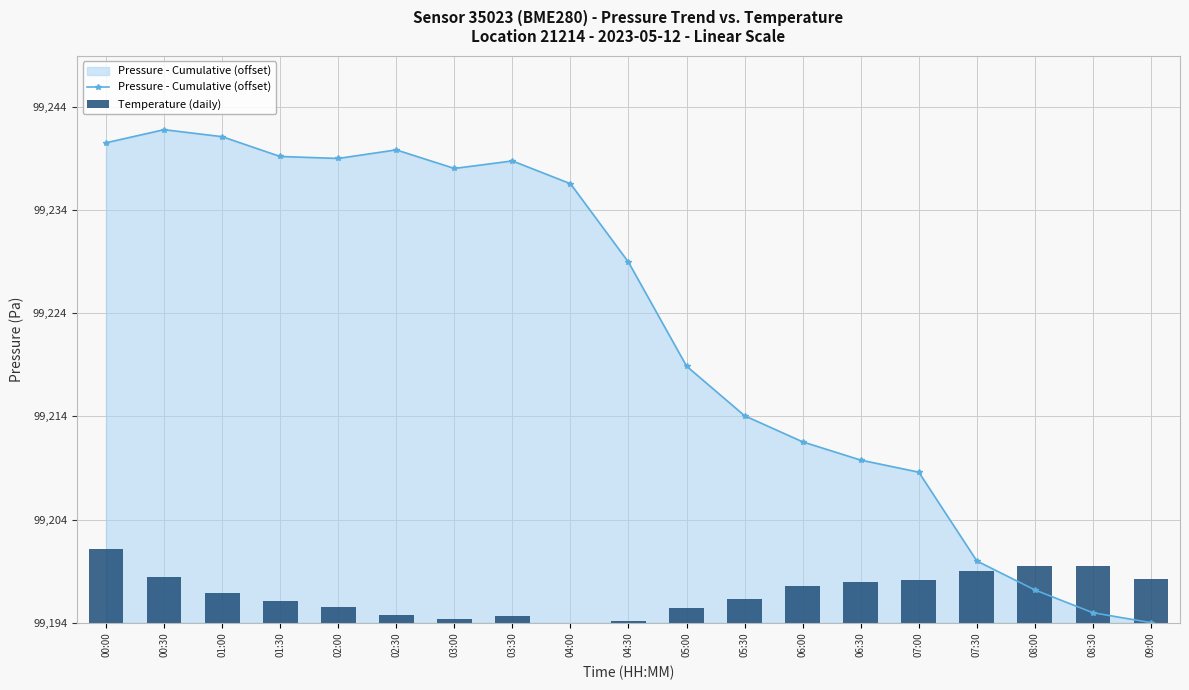

How many distinct data groups are displayed?

2